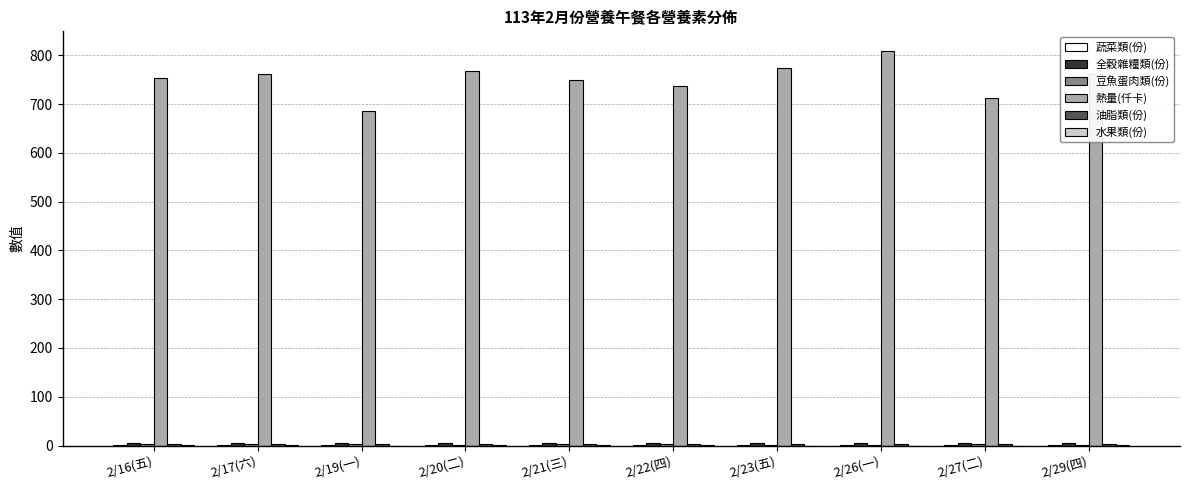

Which series changed the most between 2/16(五) and 2/19(一)?

熱量(仟卡)